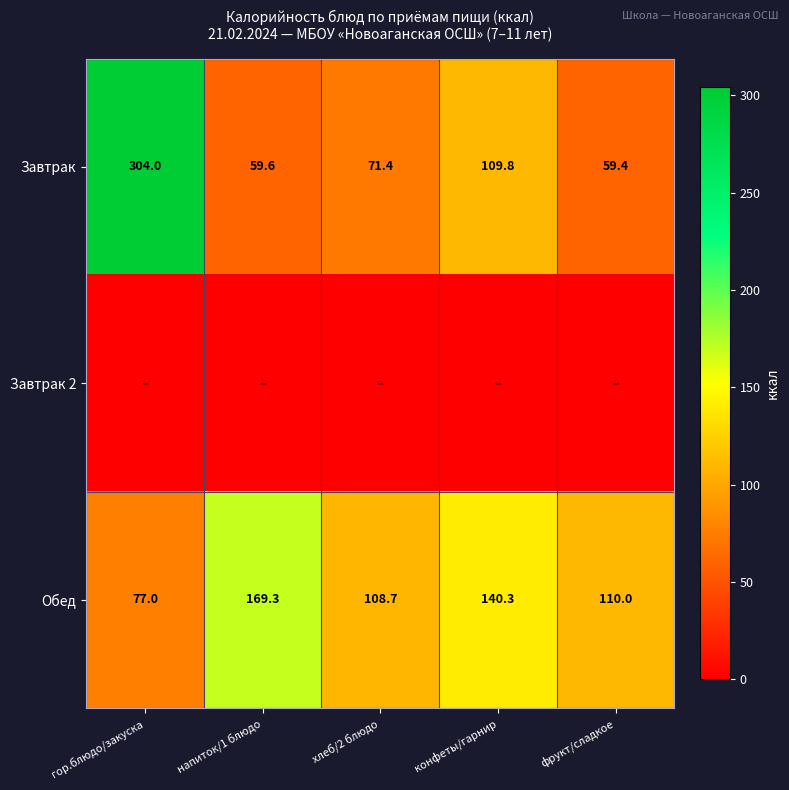

Read the Завтрак value at фрукт/сладкое.

59.4